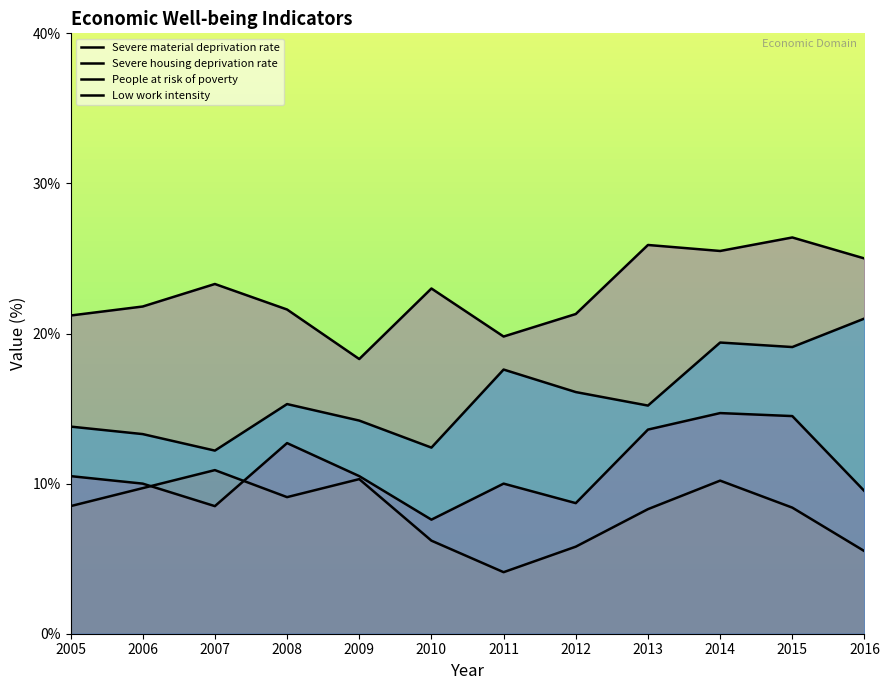

The value of People at risk of poverty at 2007 is 23.3. True or false?

True